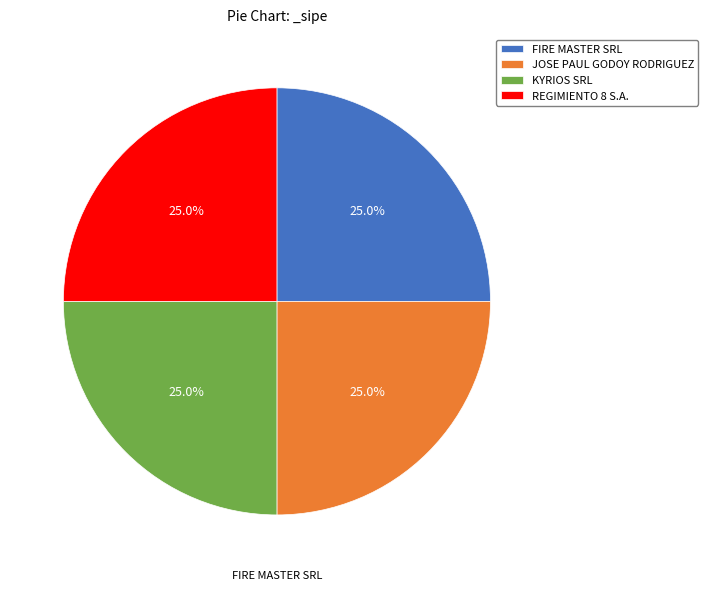

What percentage do KYRIOS SRL and REGIMIENTO 8 S.A. together represent?

50.0%